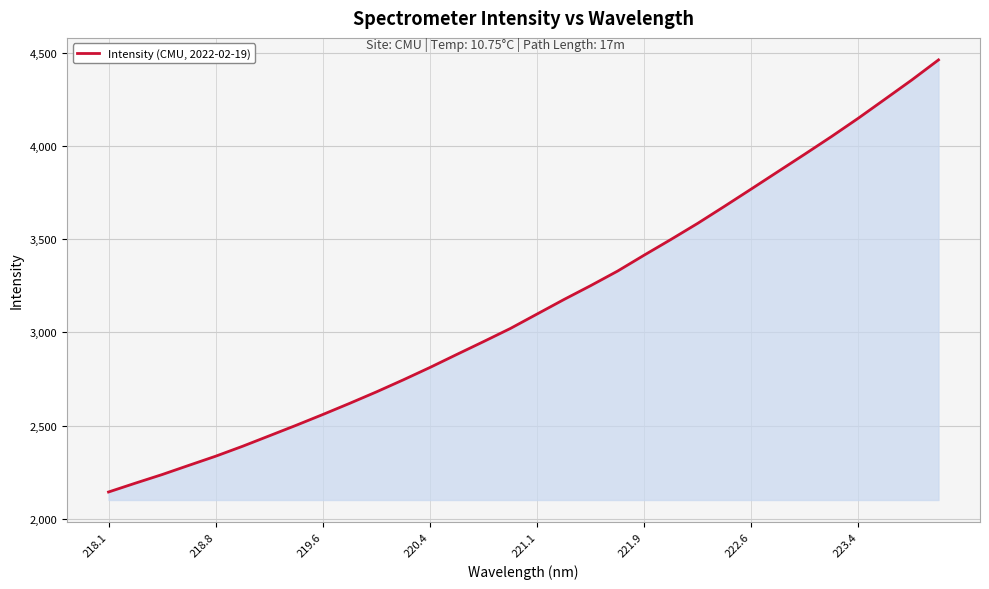

What is the maximum value shown in the chart?

4461.0